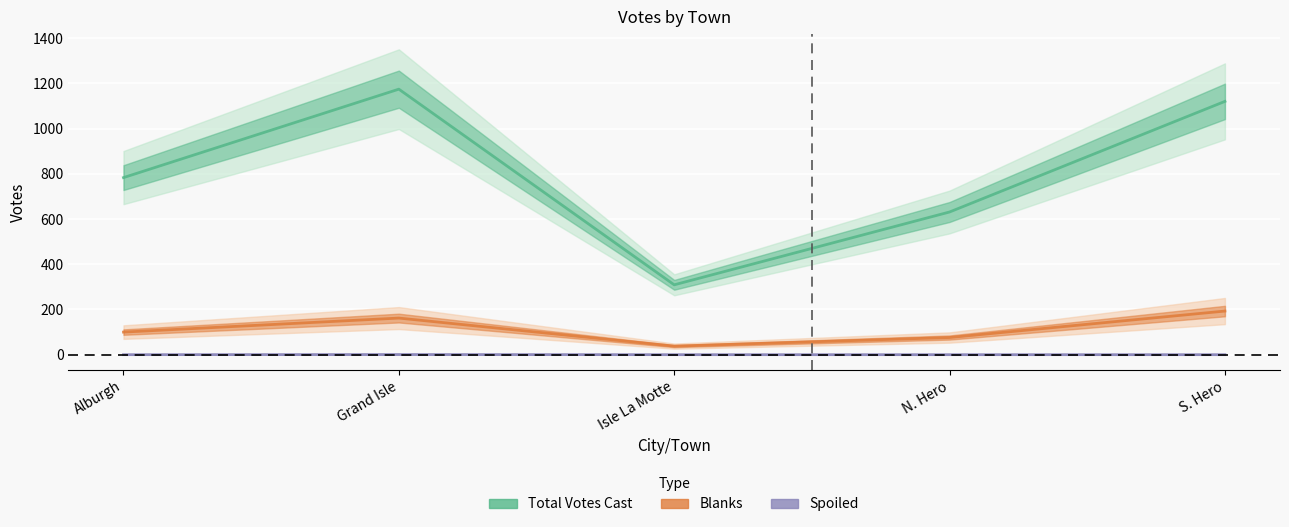

Reading left to right, list all the values displayed in this chart.

Blanks: 100.0	162.0	38.0	76.0	193.0
Total Votes Cast: 783.0	1174.0	309.0	631.0	1120.0
Spoiled: 0.3	1.0	0.3	0.3	0.3